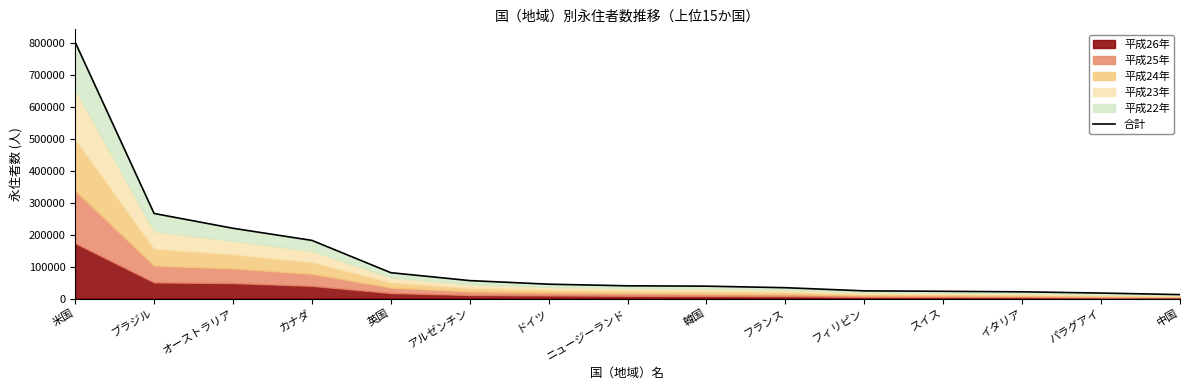

At which label does the data first exceed 40010?

米国